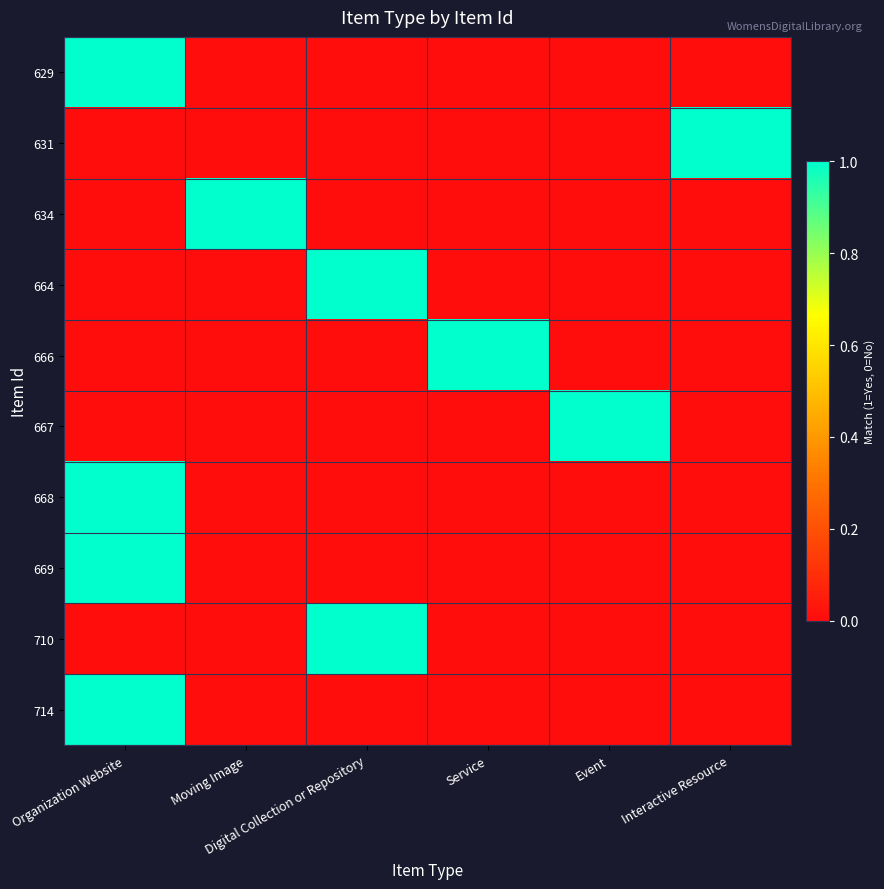

Between Event and Interactive Resource, which is larger?

Event